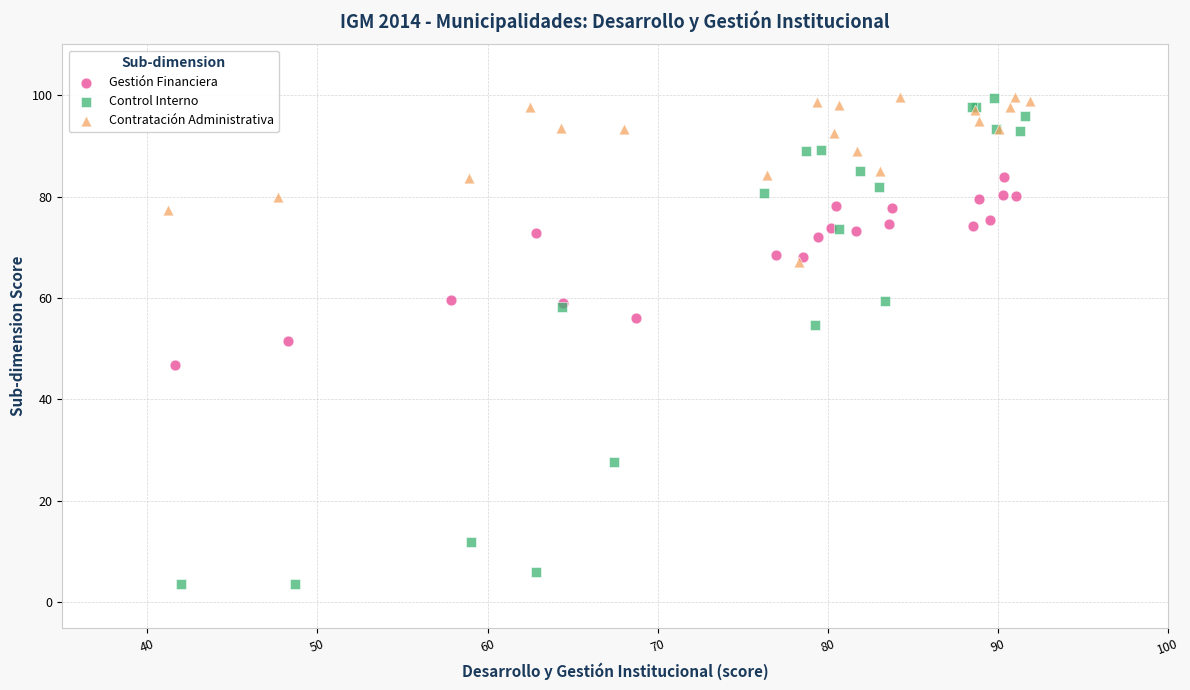

What are all the series names shown in the legend?

Gestión Financiera, Control Interno, Contratación Administrativa